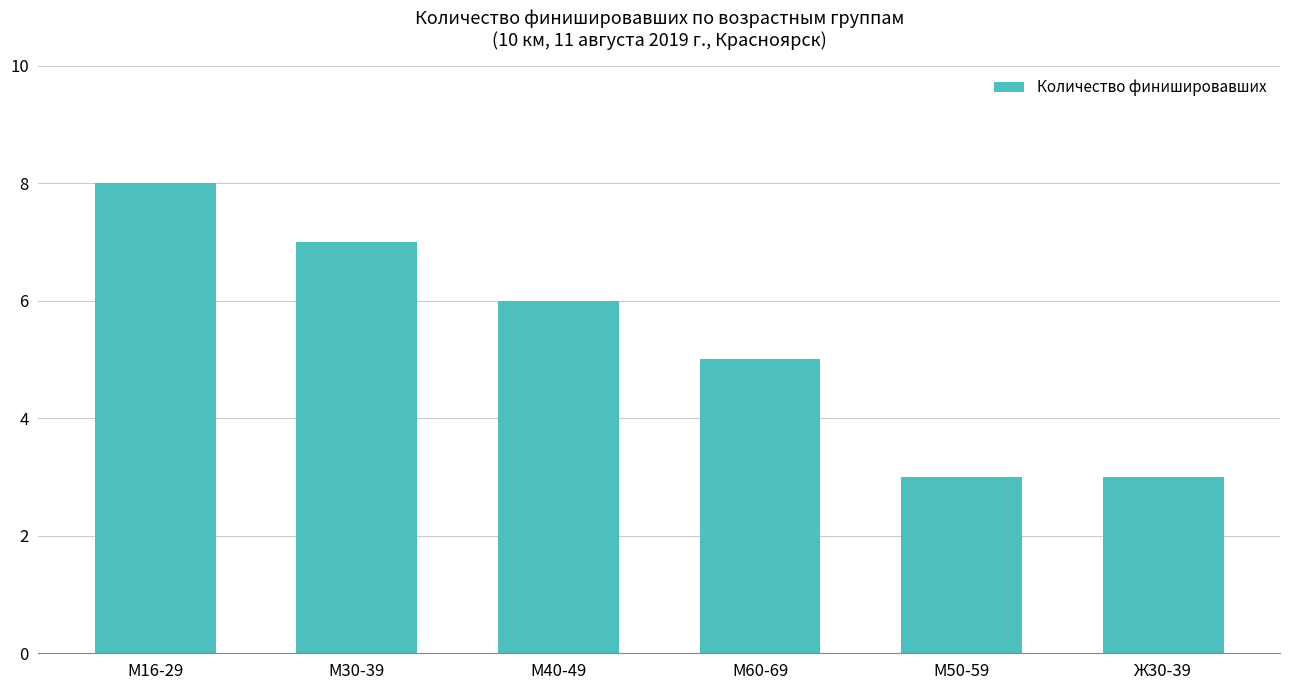

How many data points does each series have?

6